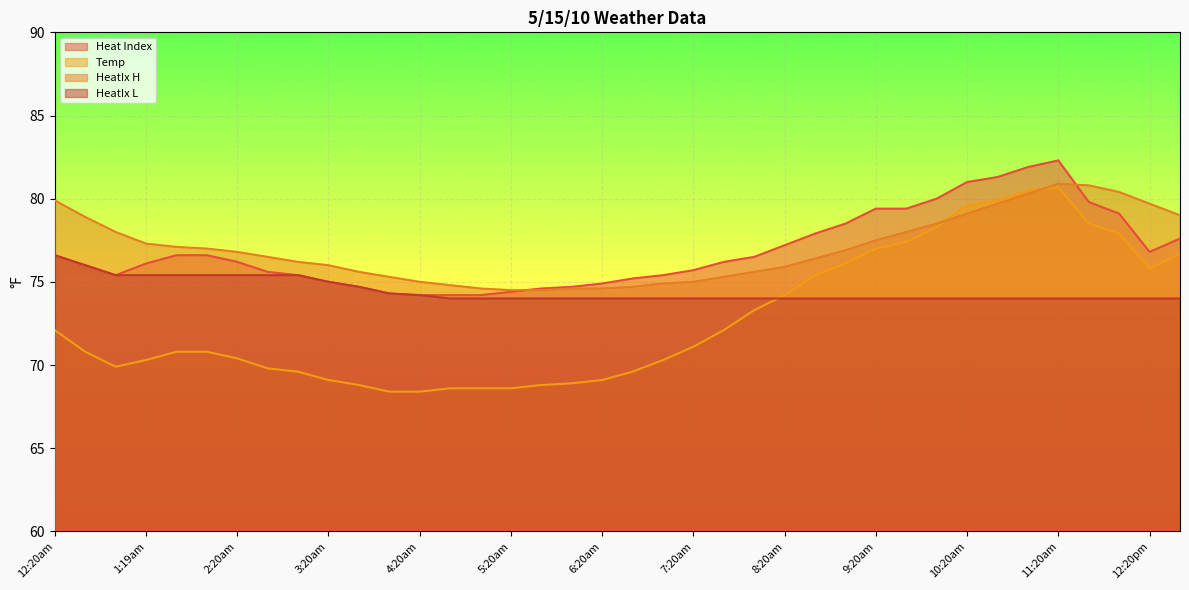

At which category does the chart reach its peak across all series?

11:20am